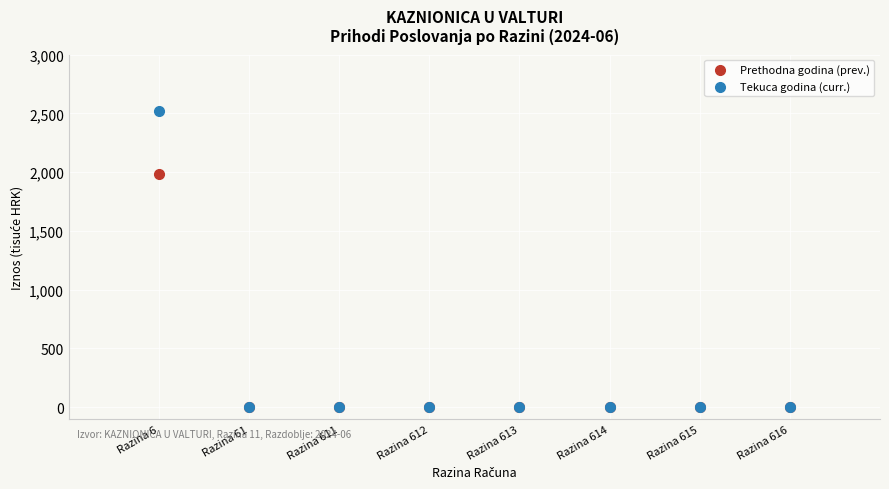

Which series has the largest Y range (max minus min)?

Tekuca godina (curr.)